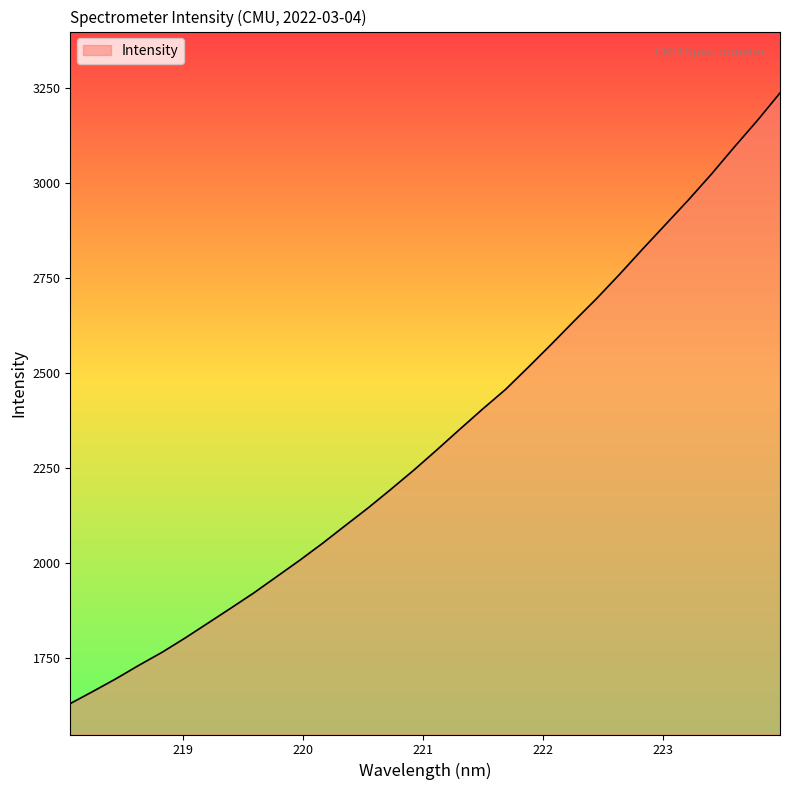

What is the maximum value shown in the chart?

3236.5